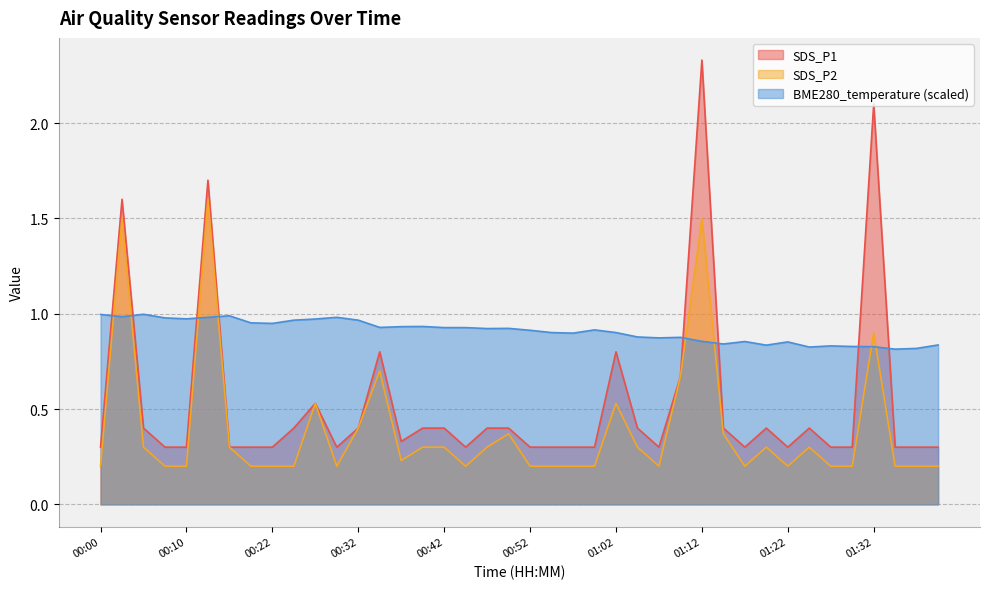

What is the average value of the SDS_P2 series?

0.4